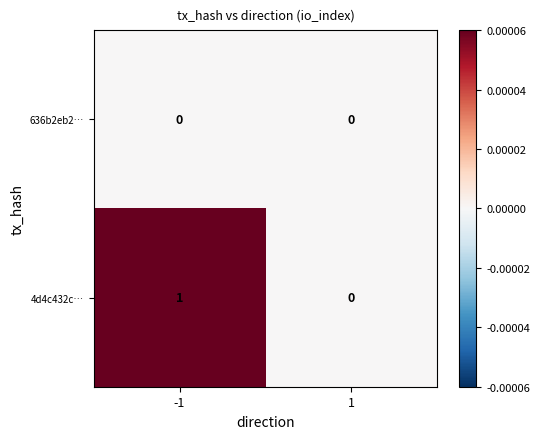

Which series changed the most between -1 and 1?

4d4c432c…